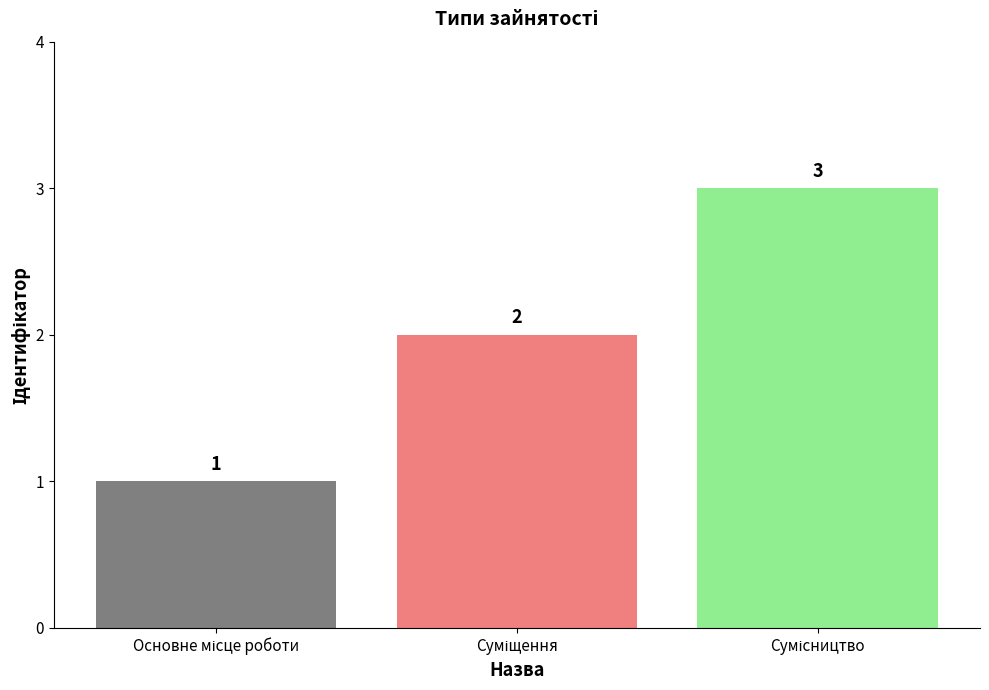

What is the value of the 3rd bar from the left?

3